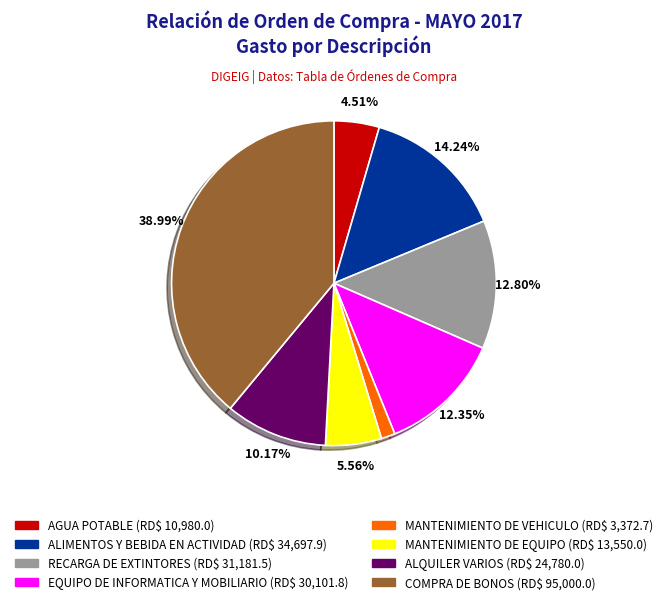

To the nearest percent, what percentage of the pie is COMPRA DE BONOS?

39%